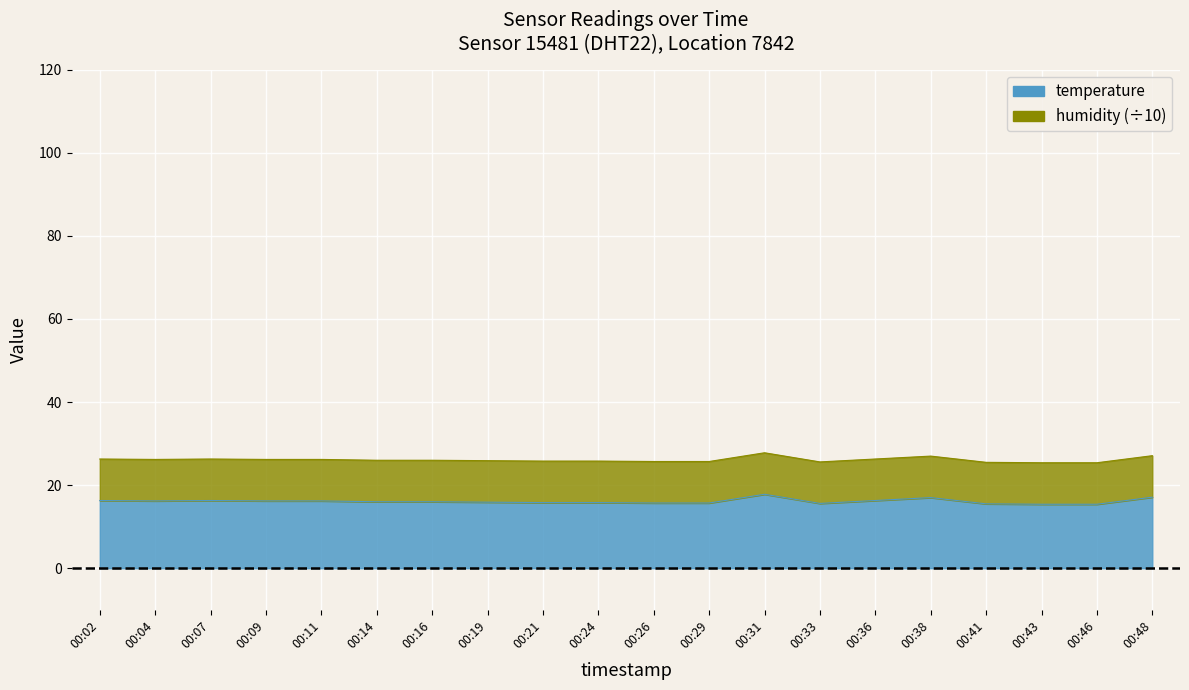

What is the value of the 14th point from the left?

15.6